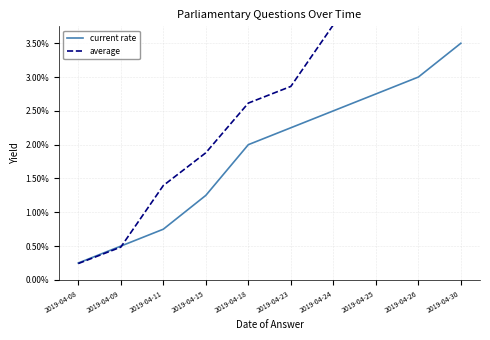

What is the value of the average point at the 9th from the left?

4.3